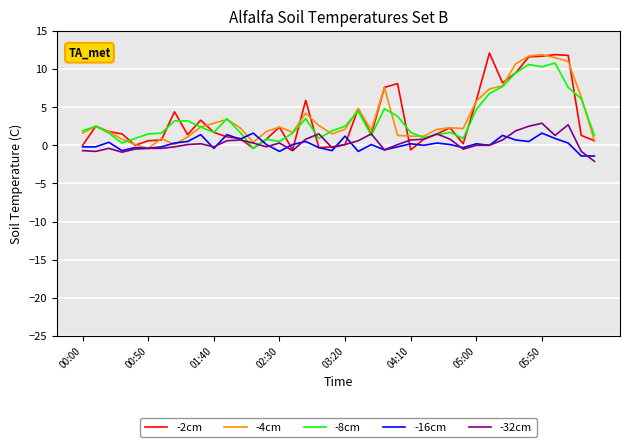

How many times do -16cm and -8cm cross each other?

2